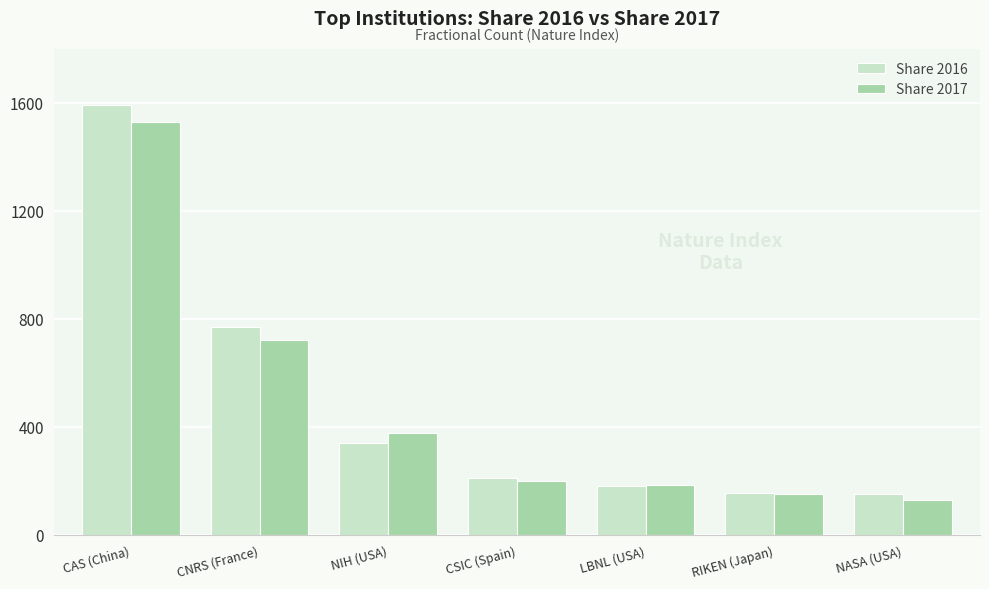

Read the Share 2016 value at NASA (USA).

151.2